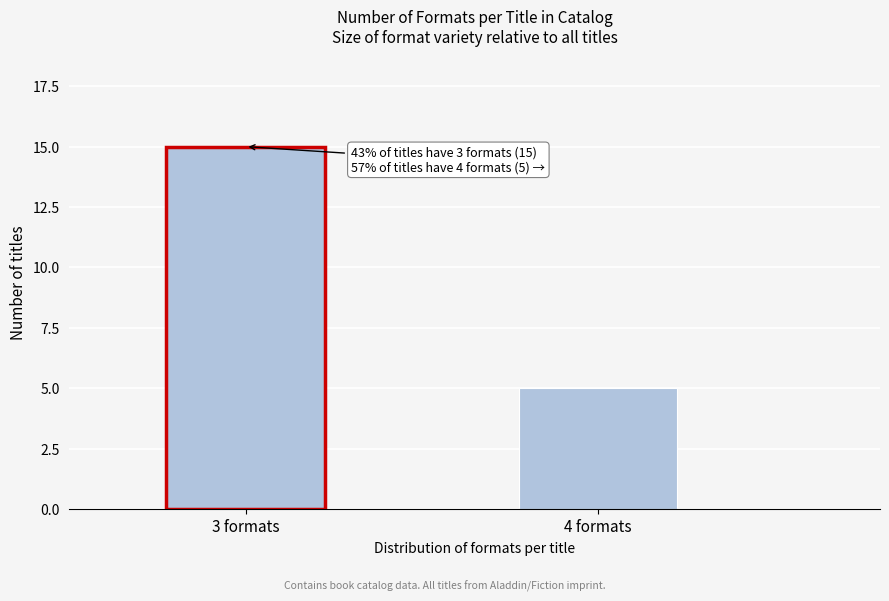

Reading left to right, what are all the values shown in this chart?

3 formats=15	4 formats=5